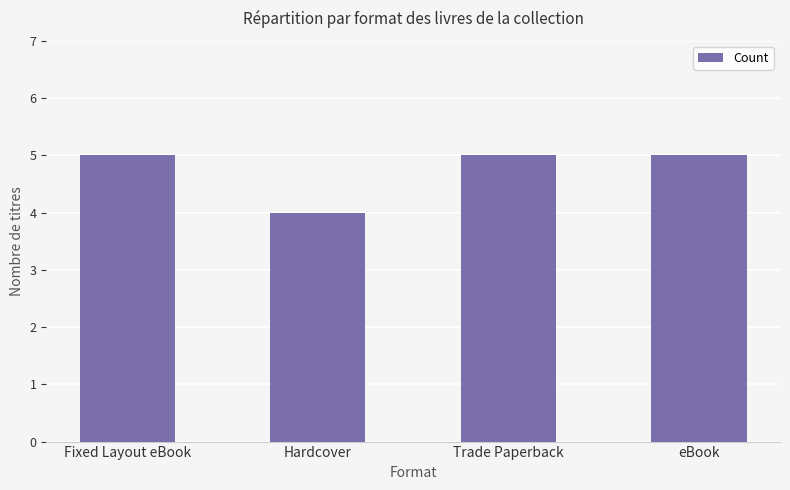

True or false: the data shows 4 at Hardcover.

True